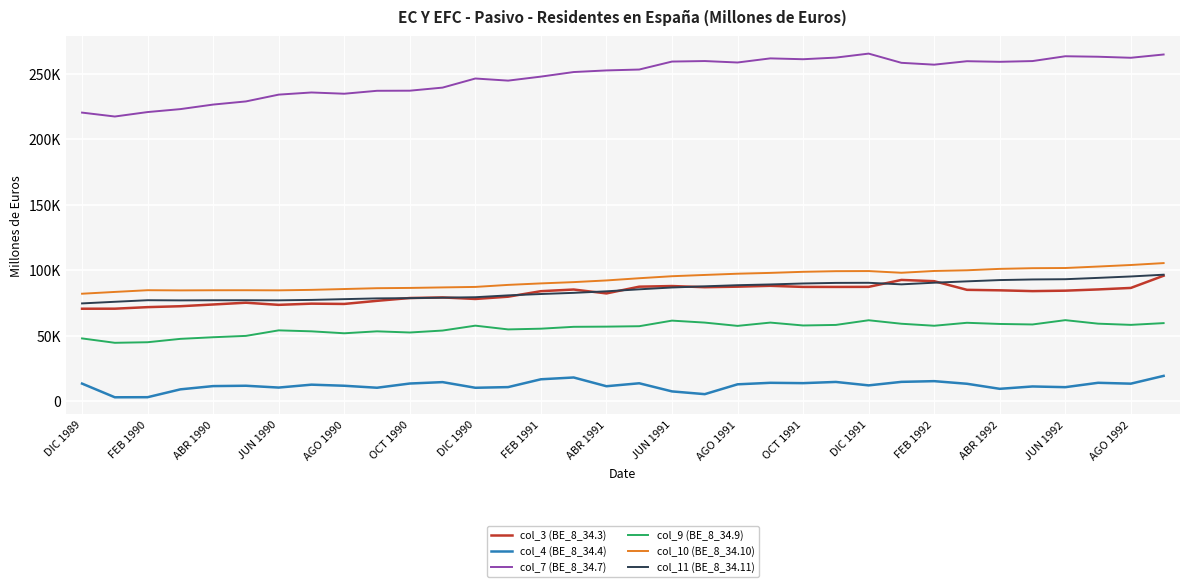

Does the chart display data point markers on the line(s)?

No